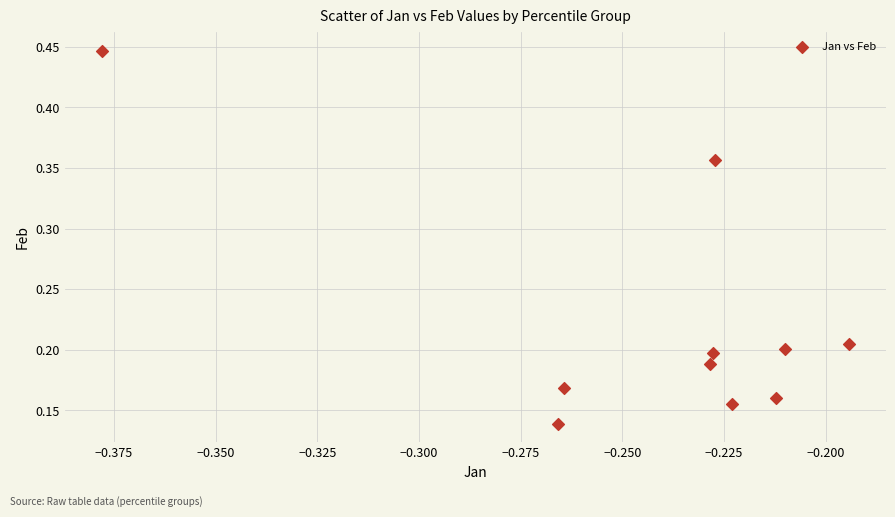

What is the range of Y values (max minus min)?

0.3